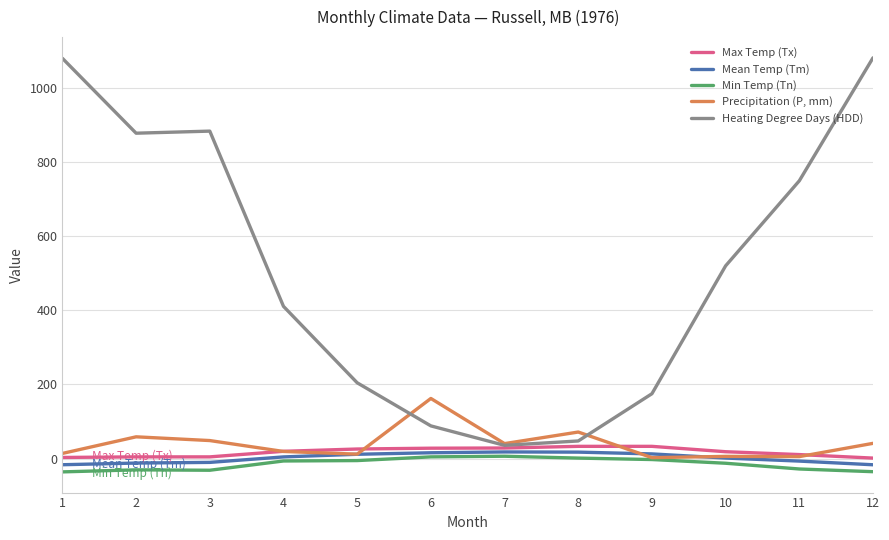

True or false: Heating Degree Days (HDD) and Min Temp (Tn) cross at least once.

False